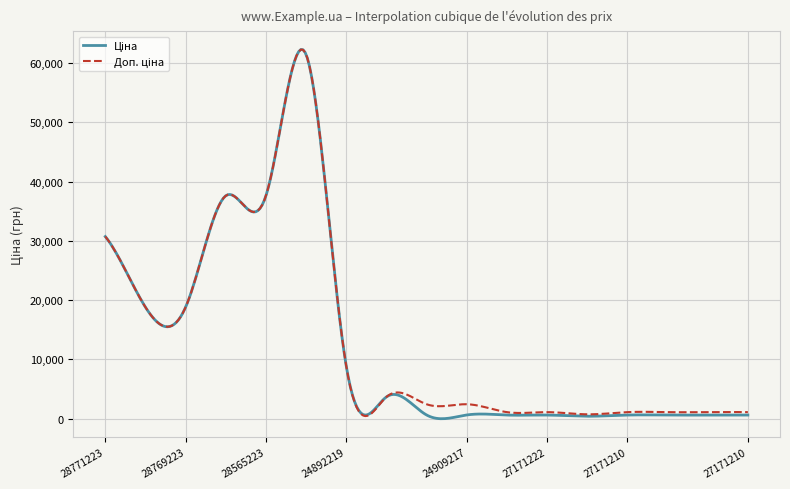

What is the maximum value shown in the chart?

62273.3